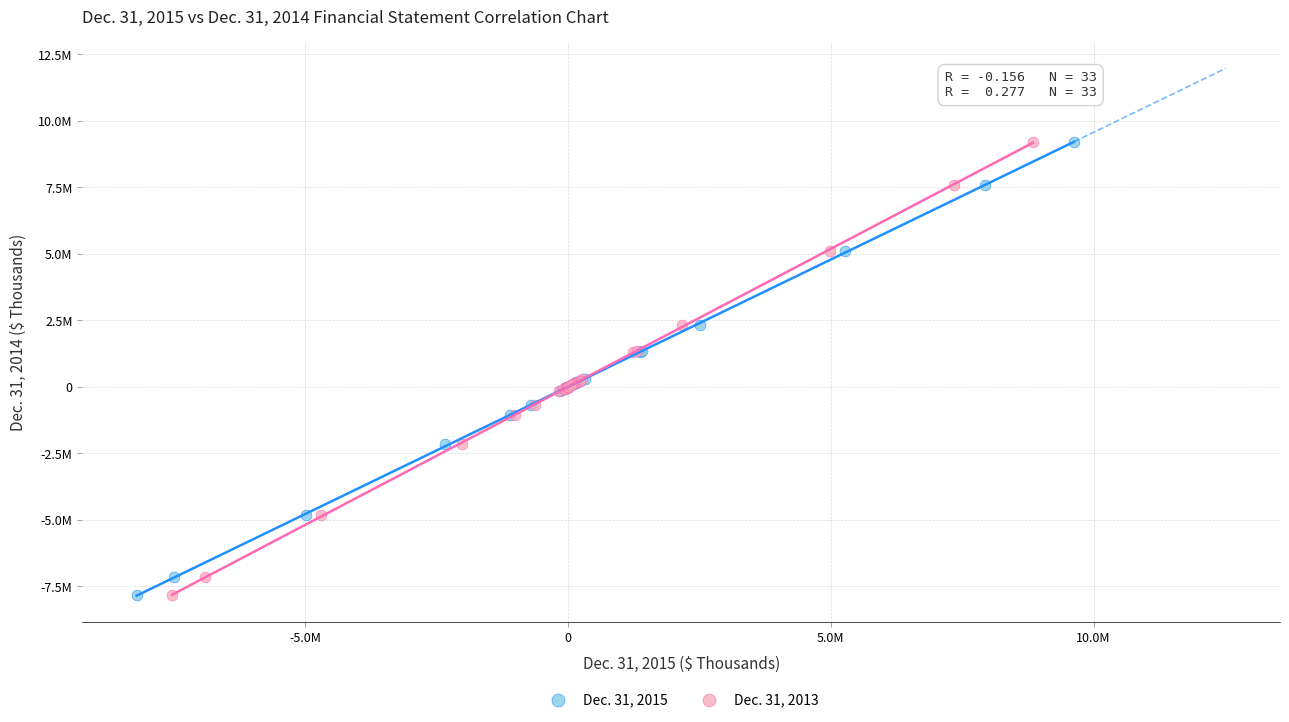

What are all the series names shown in the legend?

Dec. 31, 2015, Dec. 31, 2013